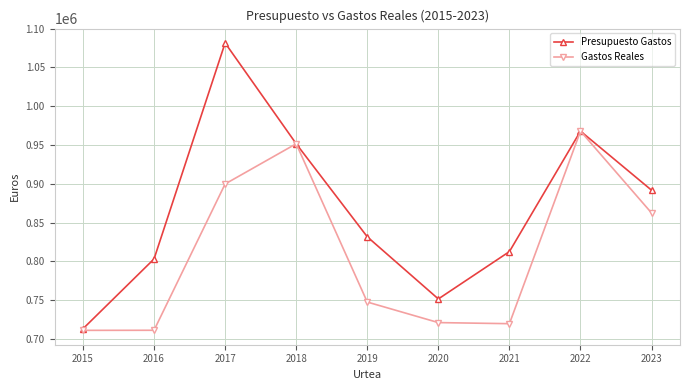

Is it true that Presupuesto Gastos equals 1104849.2 at 2020?

False